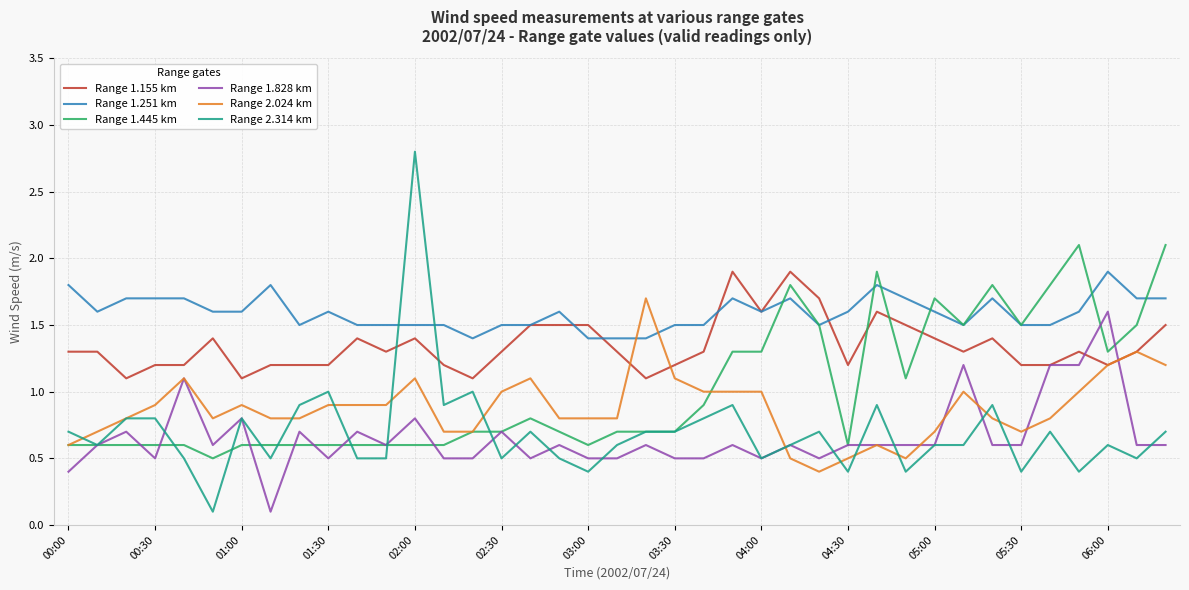

Which series has the largest total across all categories?

Range 1.251 km